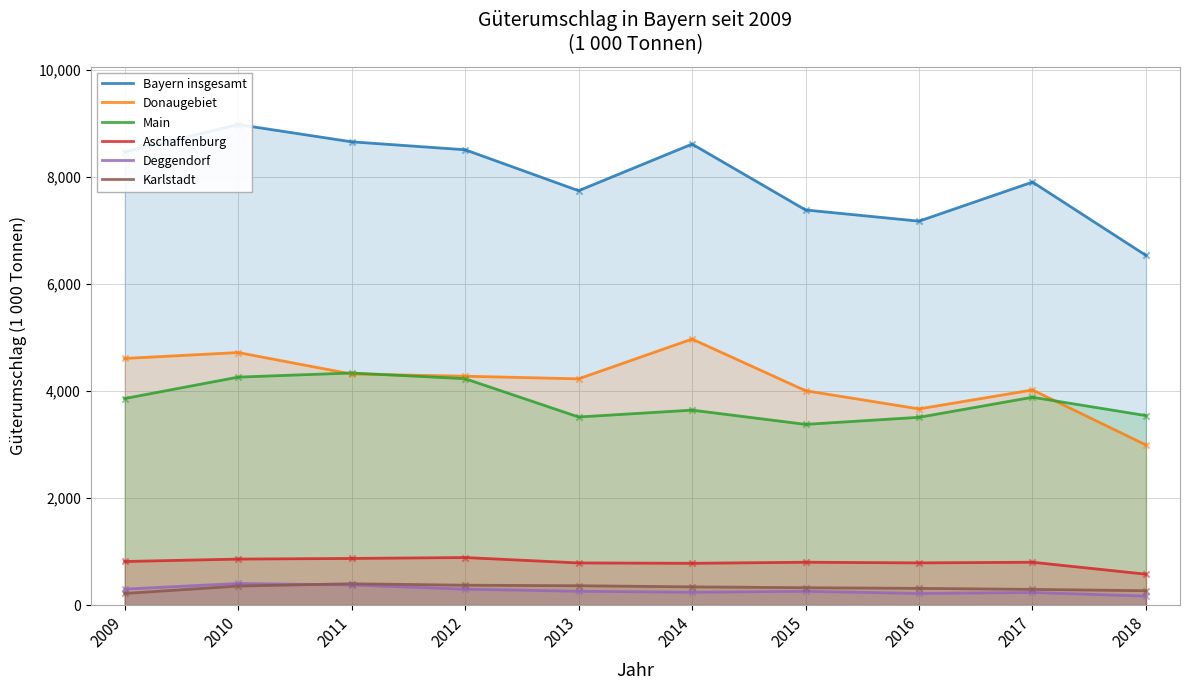

Which series has the widest spread of Y values?

Bayern insgesamt